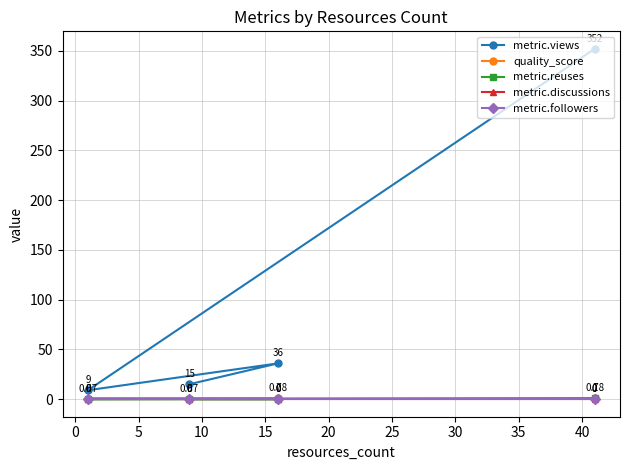

Which series has the largest total across all categories?

metric.views